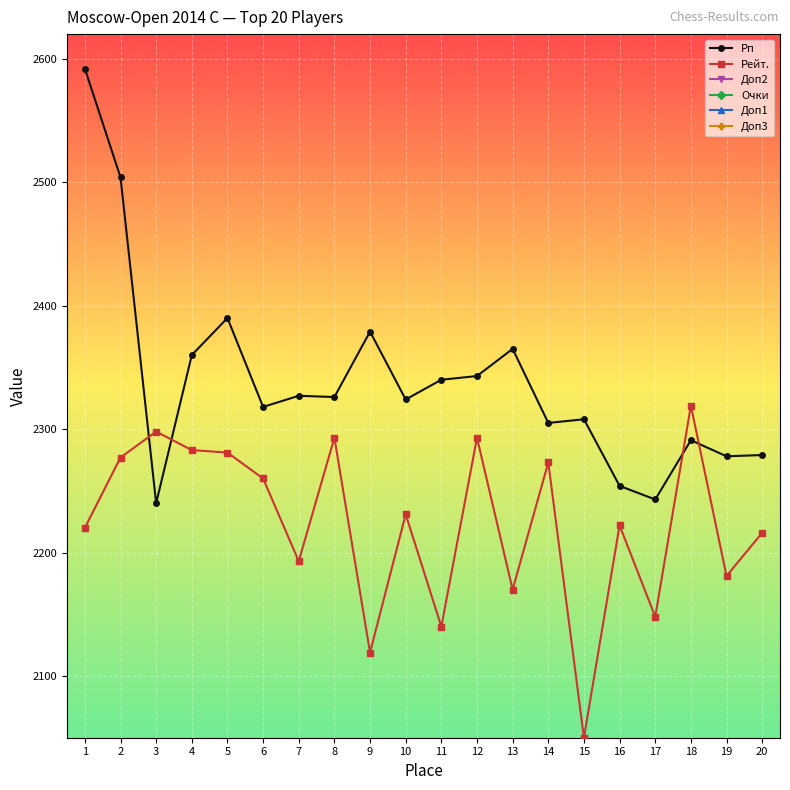

Does the chart display data point markers on the line(s)?

Yes